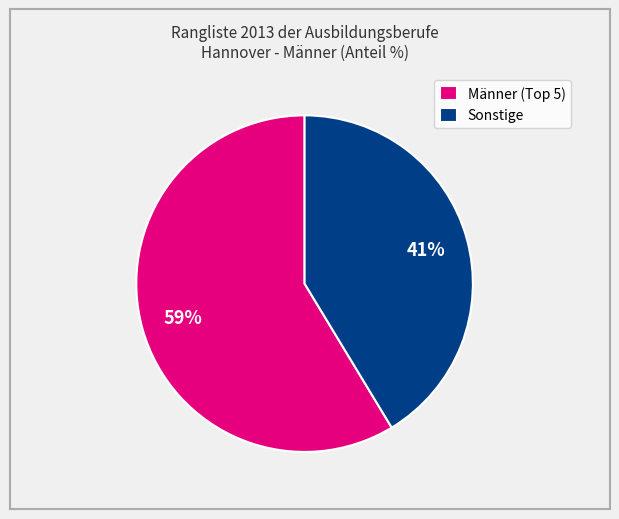

How many slices are in this pie chart?

2